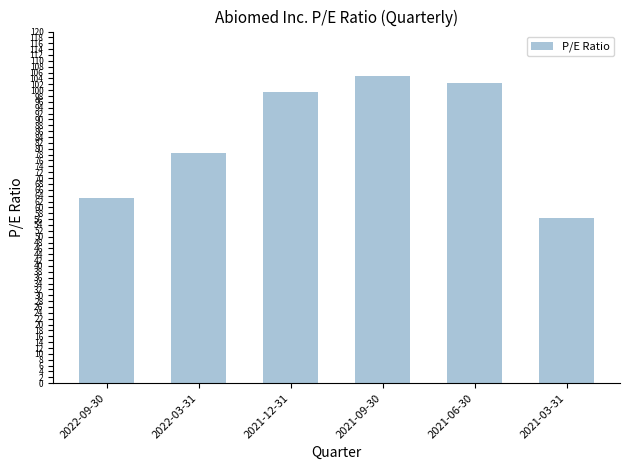

What is the label of the 4th bar from the right?

2021-12-31